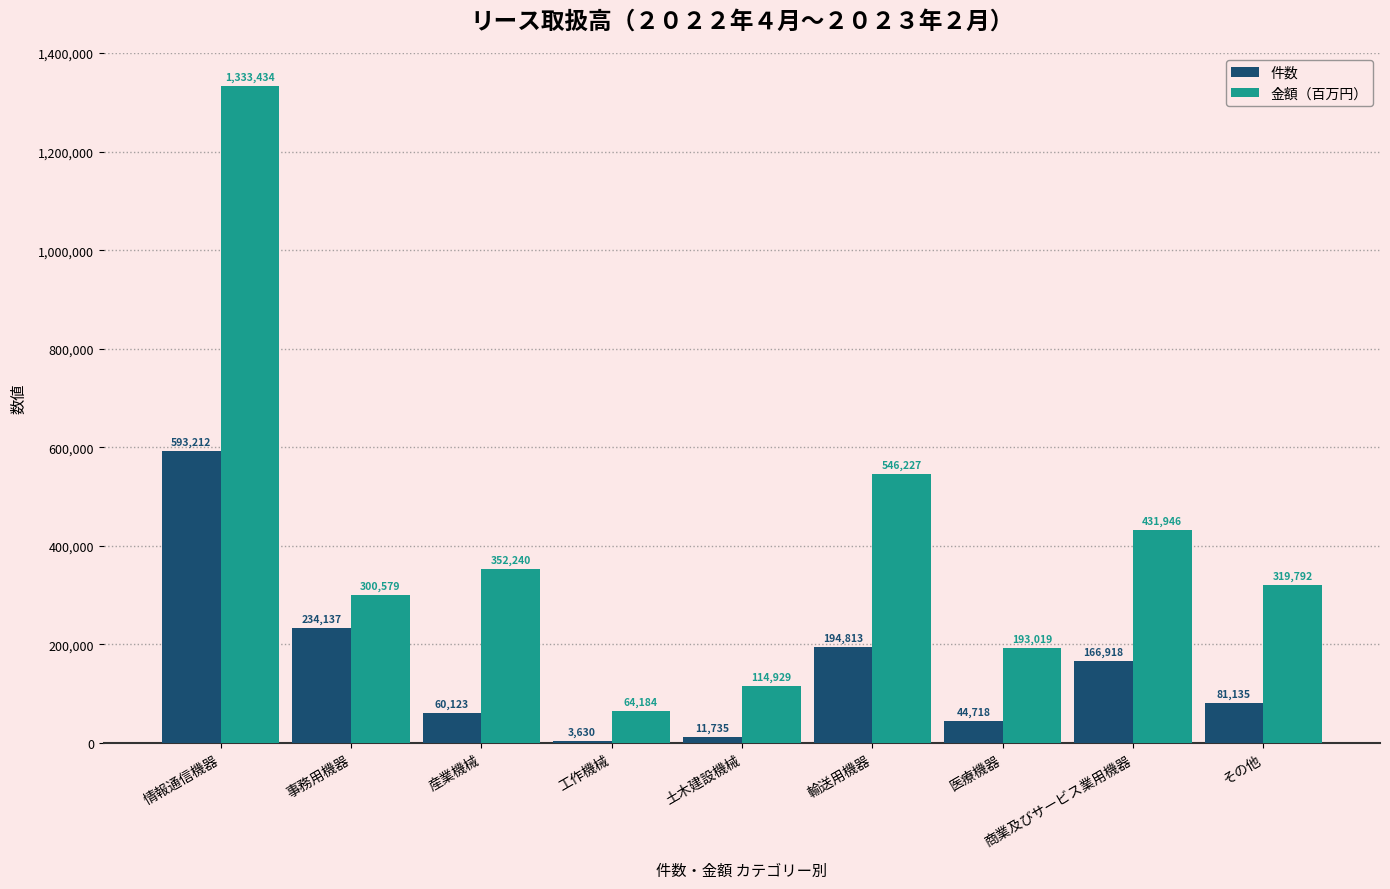

Where is 件数 nearest to the value 298421?

事務用機器